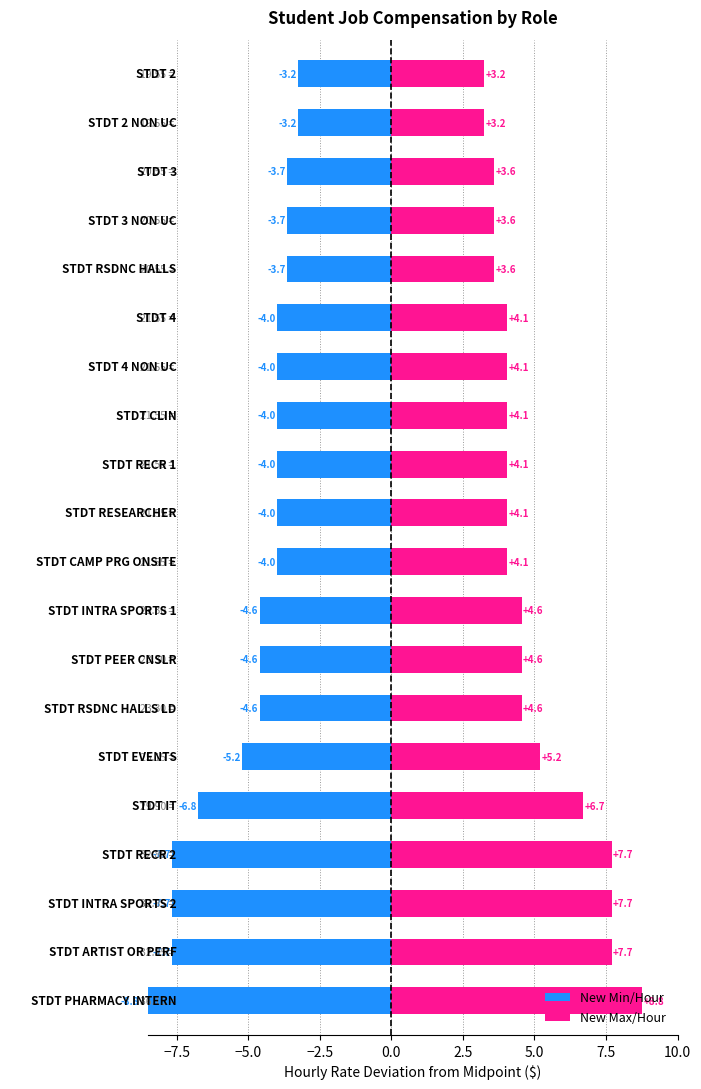

Is the value of New Min/Hour at 15 greater than the value of New Max/Hour at 0.0?

No